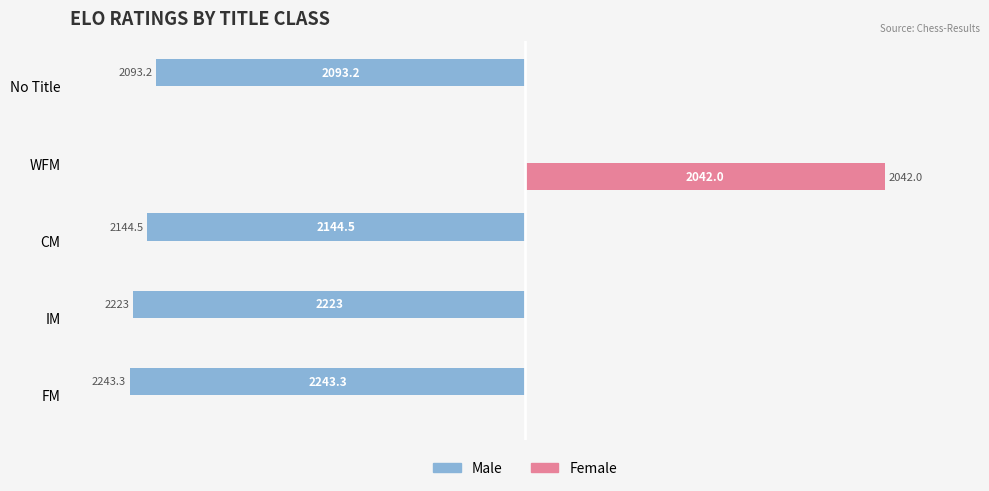

What are all the series names shown in the legend?

Male, Female